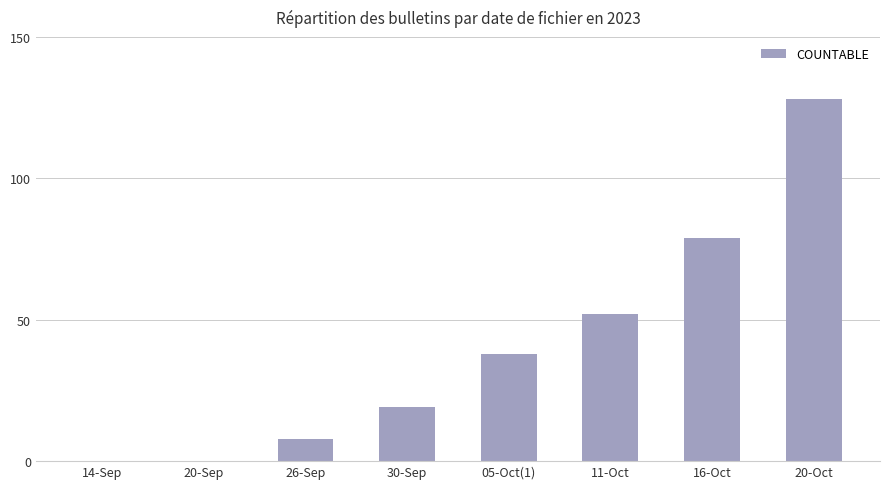

Reading left to right, extract all data points from this chart.

14-Sep=0	20-Sep=0	26-Sep=8	30-Sep=19	05-Oct(1)=38	11-Oct=52	16-Oct=79	20-Oct=128